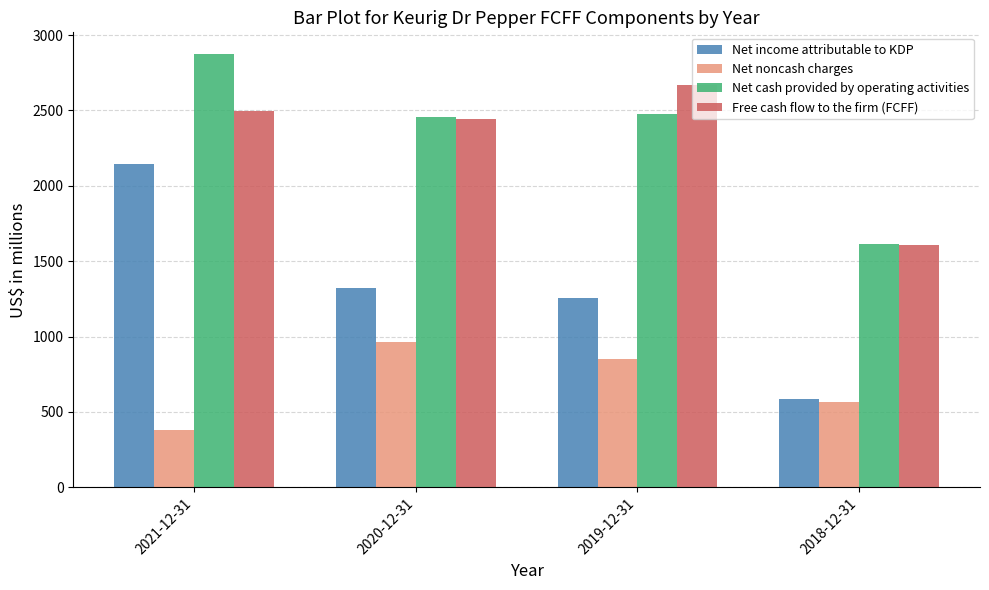

How many groups of bars are there?

4